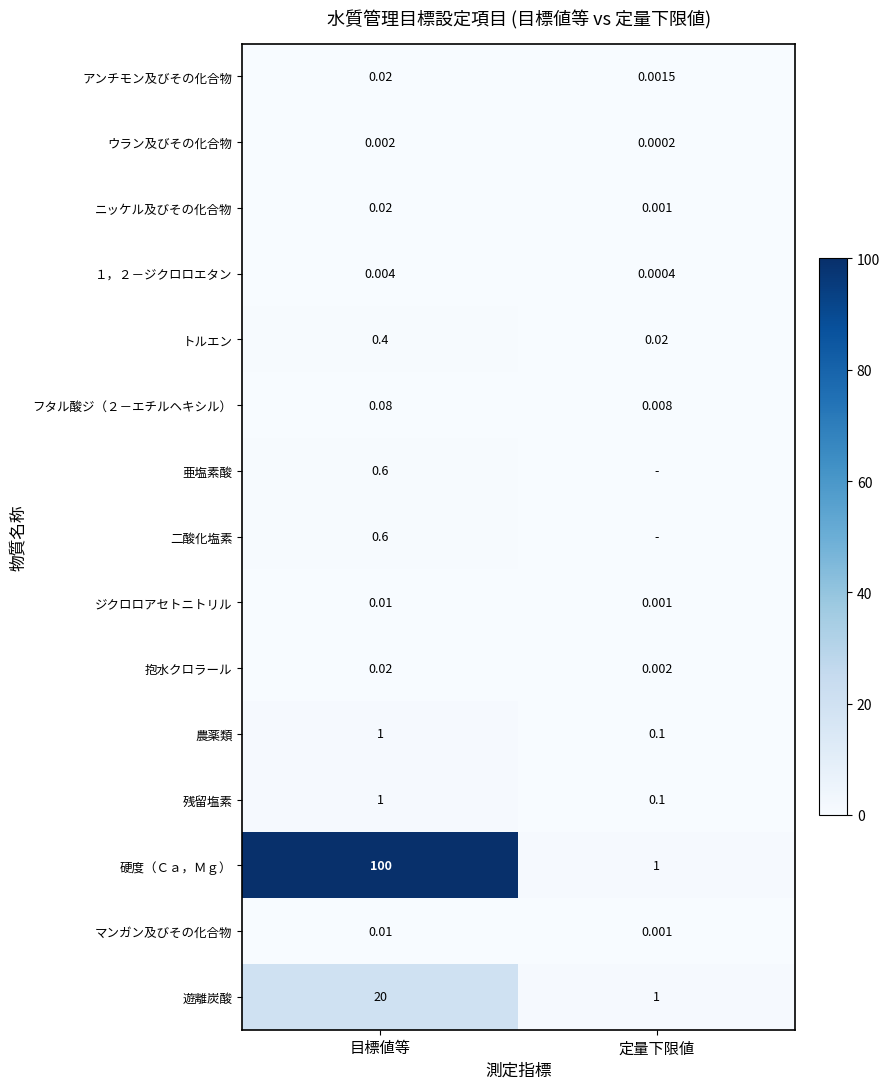

At which label does 抱水クロラール reach its peak?

目標値等